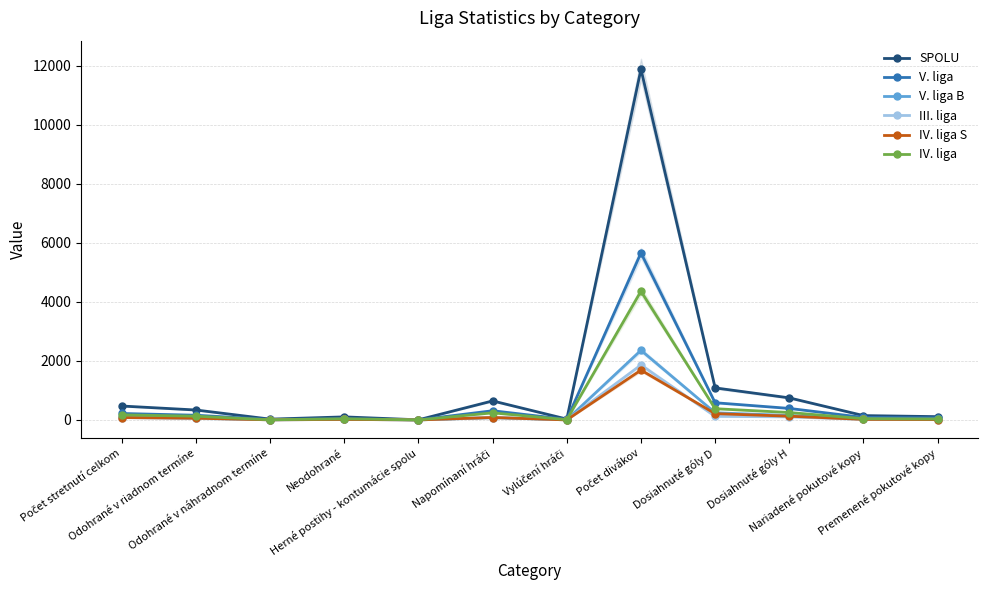

What value does the V. liga series have at Herné postihy - kontumácie spolu?

4